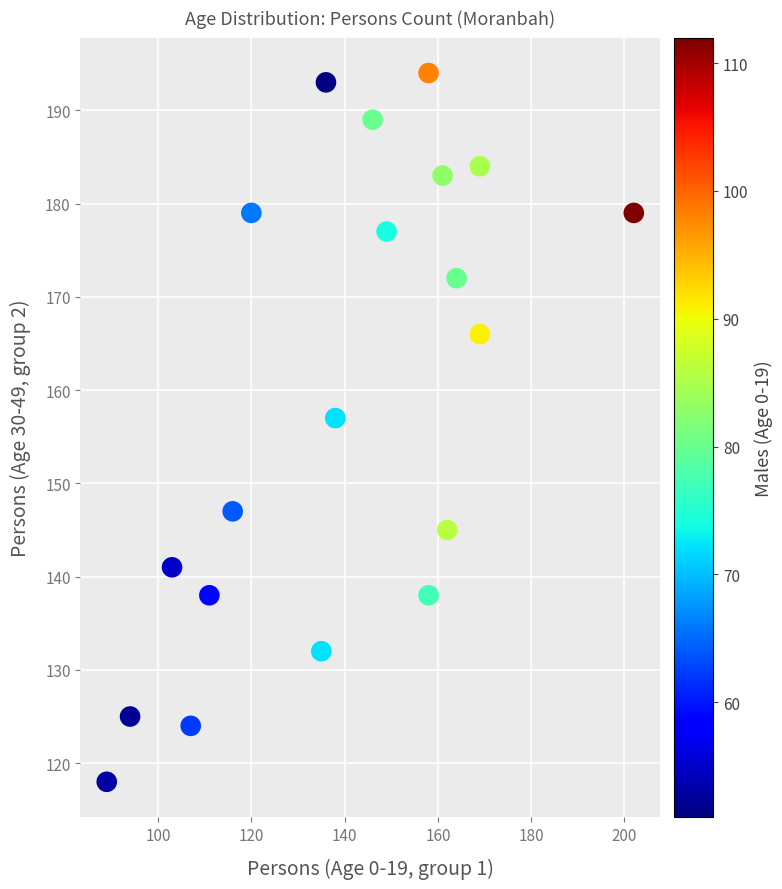

What Y value in the scatter plot is closest to 156?

157